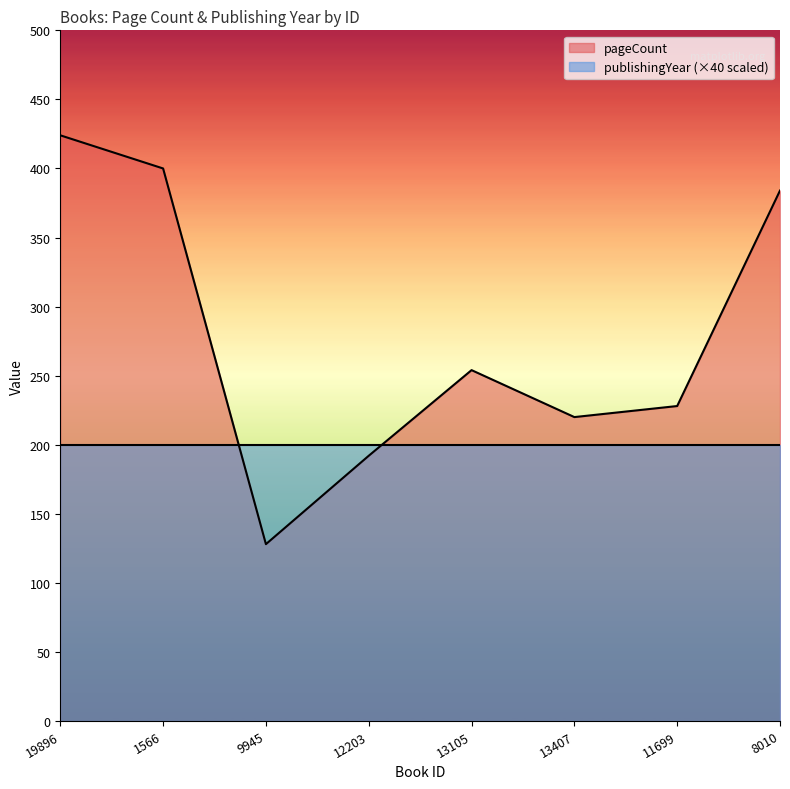

True or false: the data shows 250 at 12203.

False